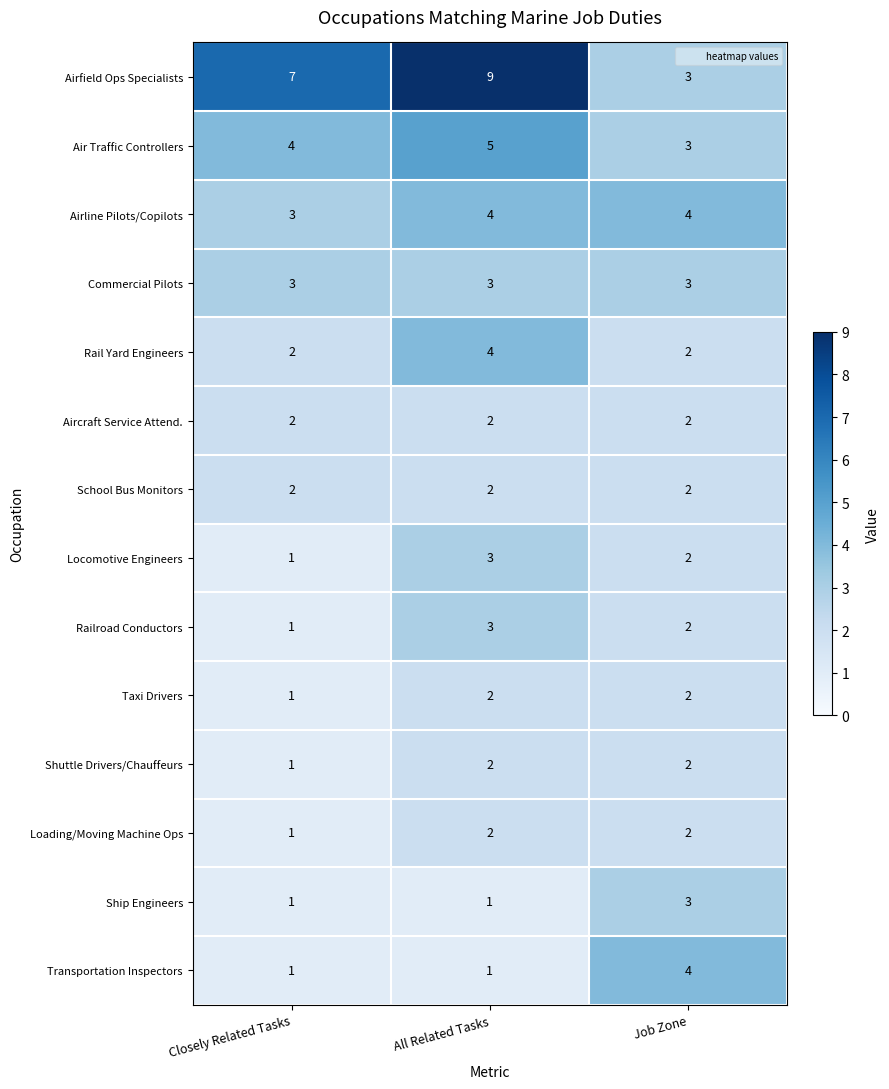

How many categories are shown in the chart?

3